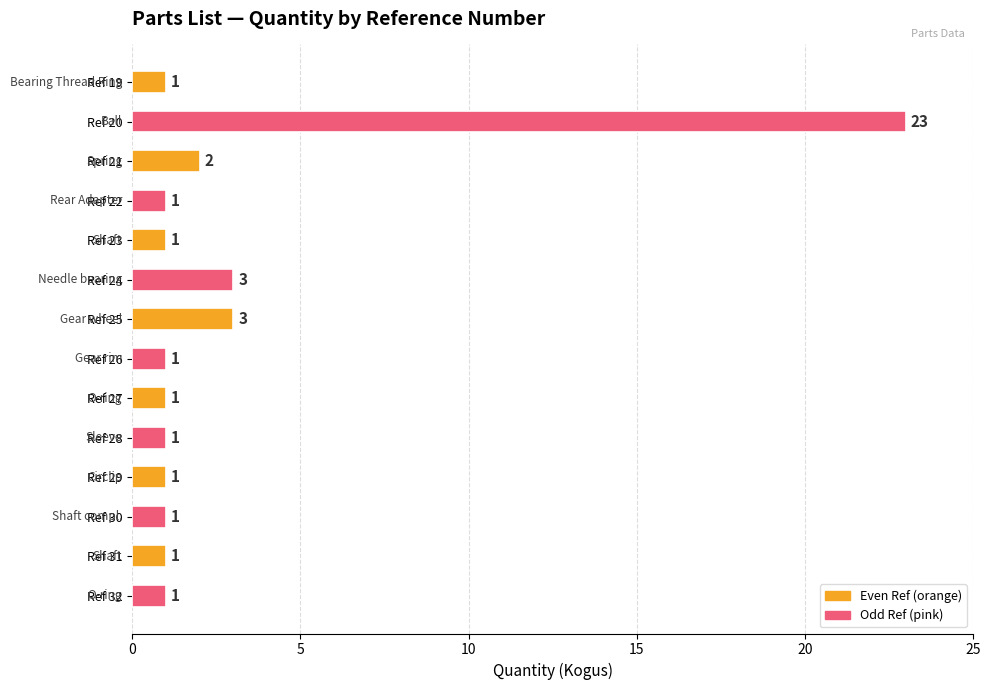

Which has a higher value, Ref 25 or Ref 27?

Ref 25